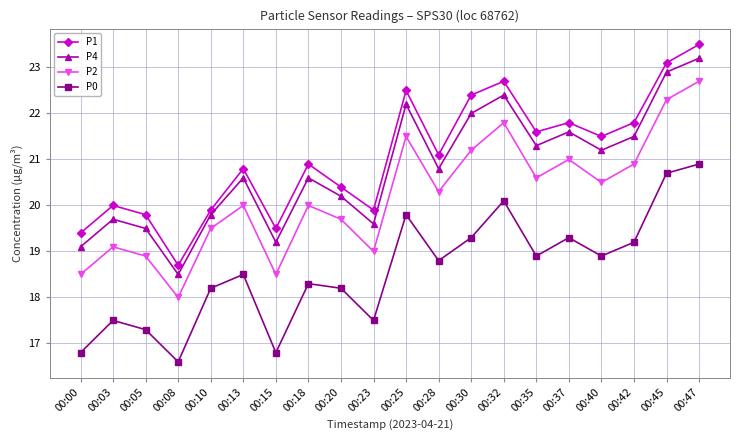

True or false: P0 and P1 cross at least once.

False